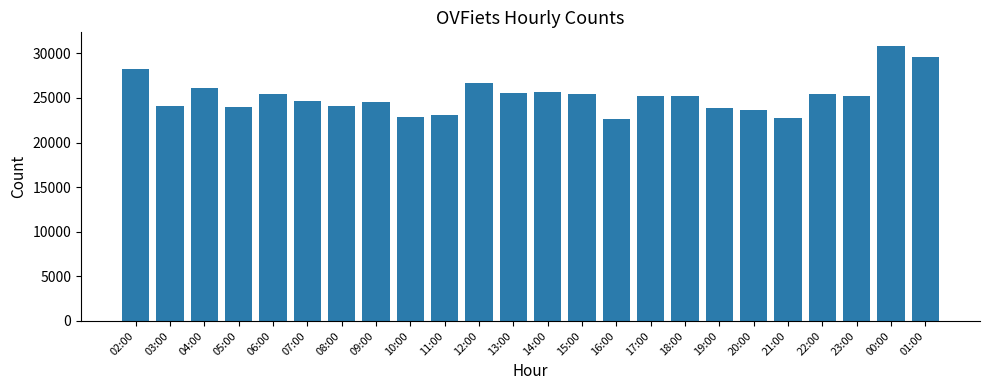

What is the difference between the maximum and minimum values?

8205